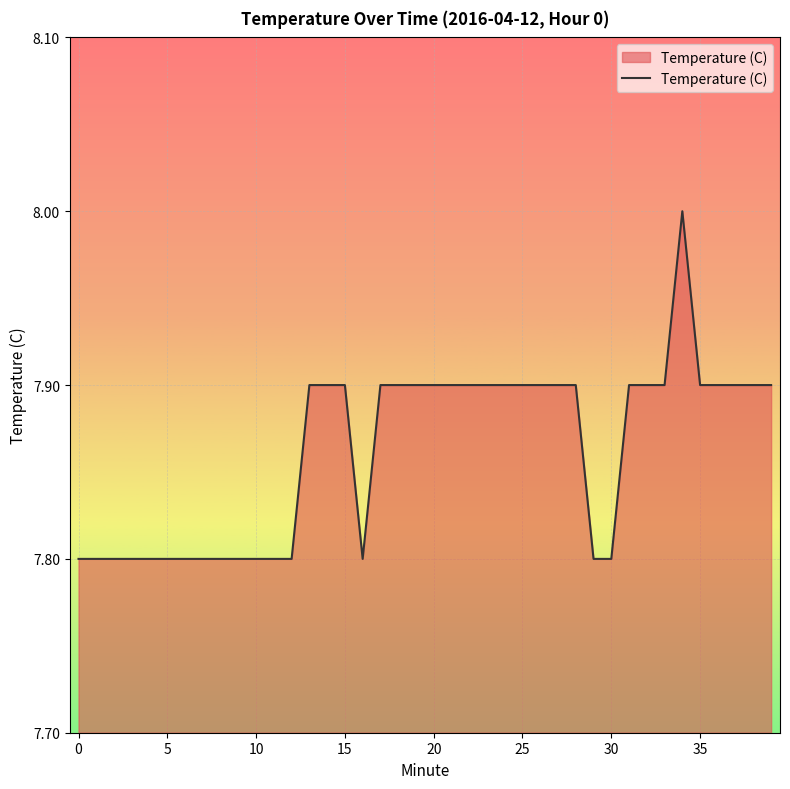

What is the smallest value displayed?

7.8